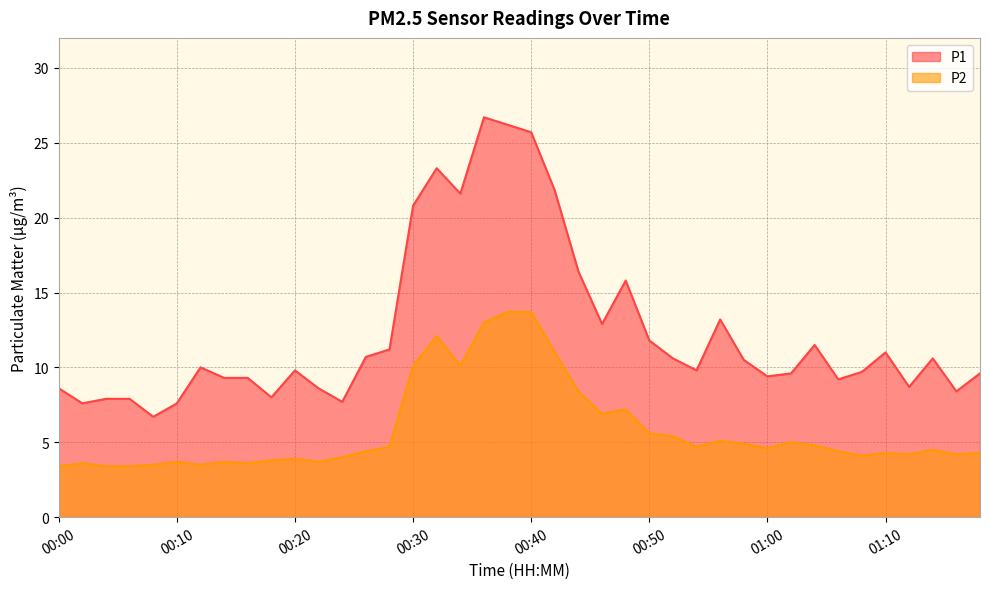

At how many categories does at least one series exceed 23?

4